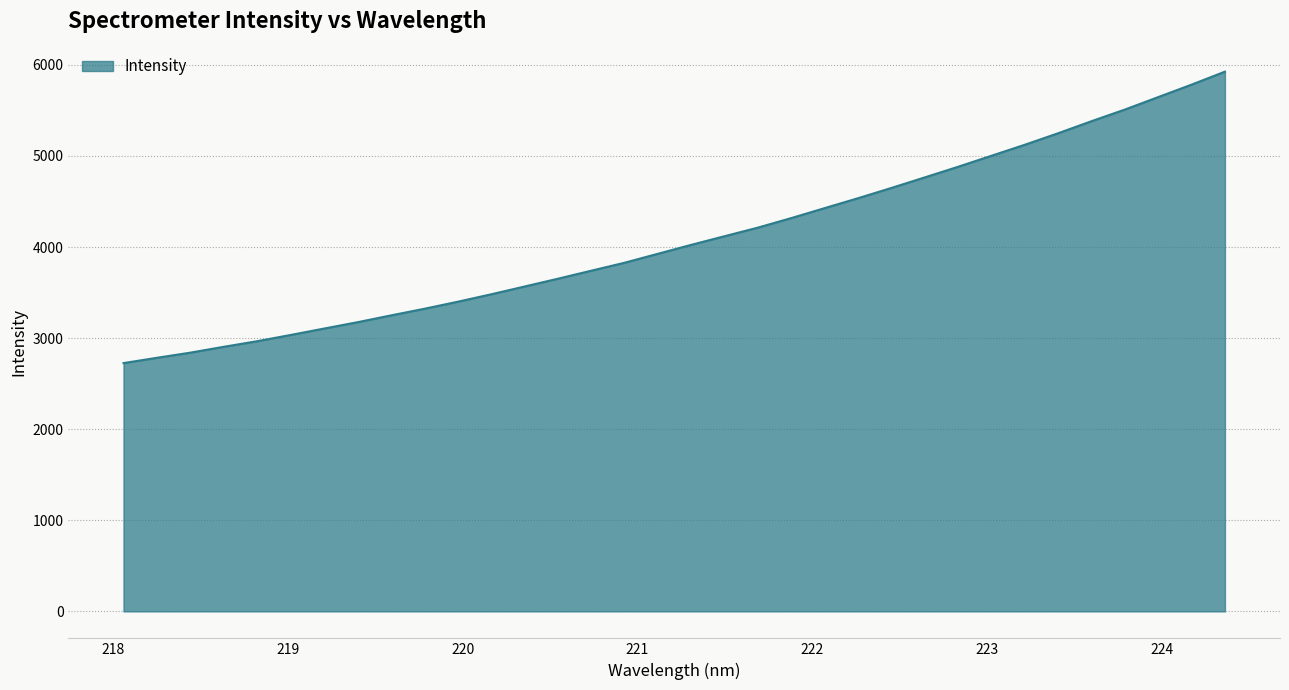

What is the greatest value displayed?

5924.9